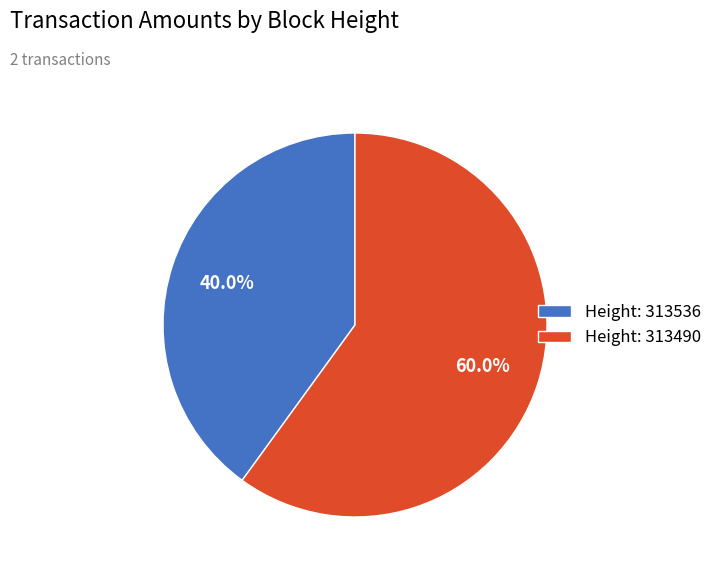

Approximately how many times larger is the value at Height: 313536 compared to Height: 313490?

0.7